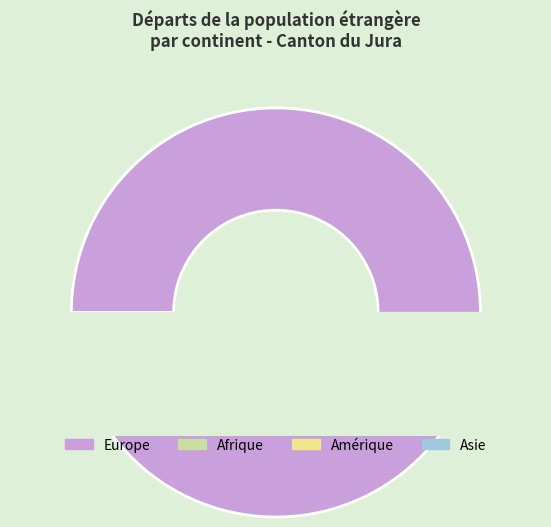

Do Europe and Afrique together represent more than half of the pie?

Yes